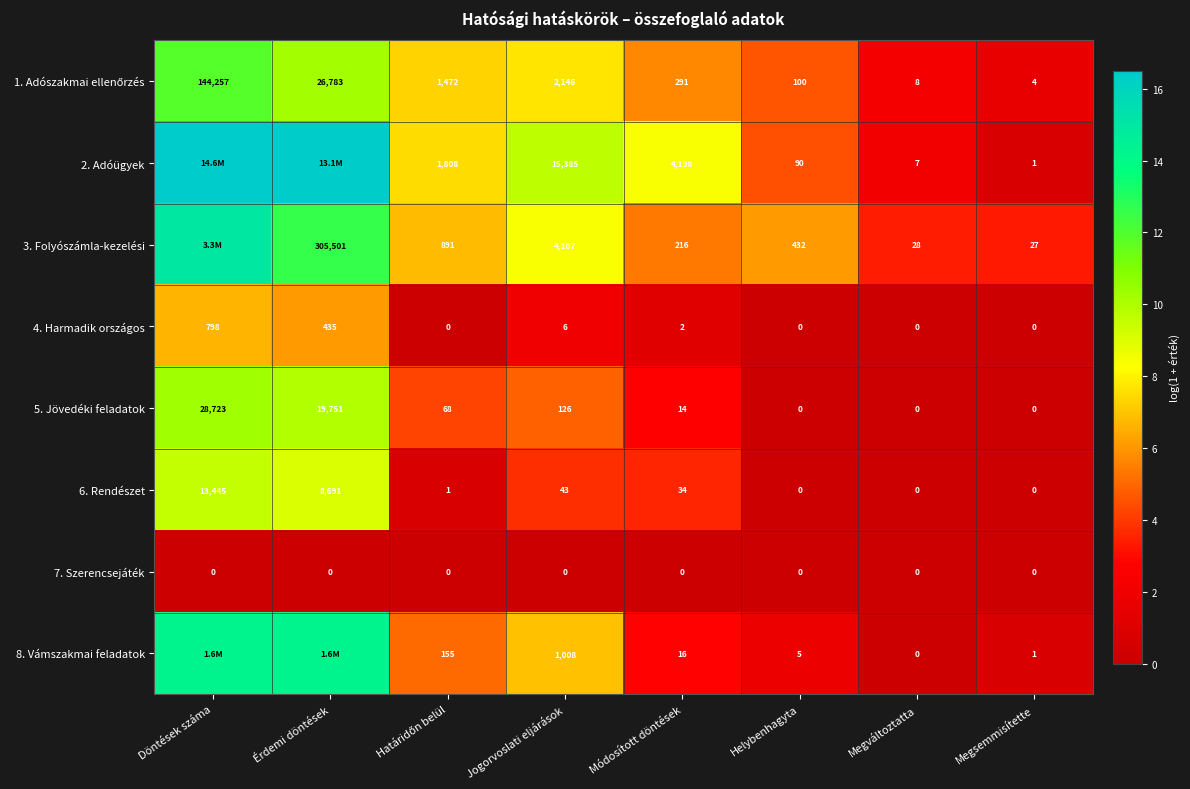

How many values in 4. Harmadik országos are above zero?

4